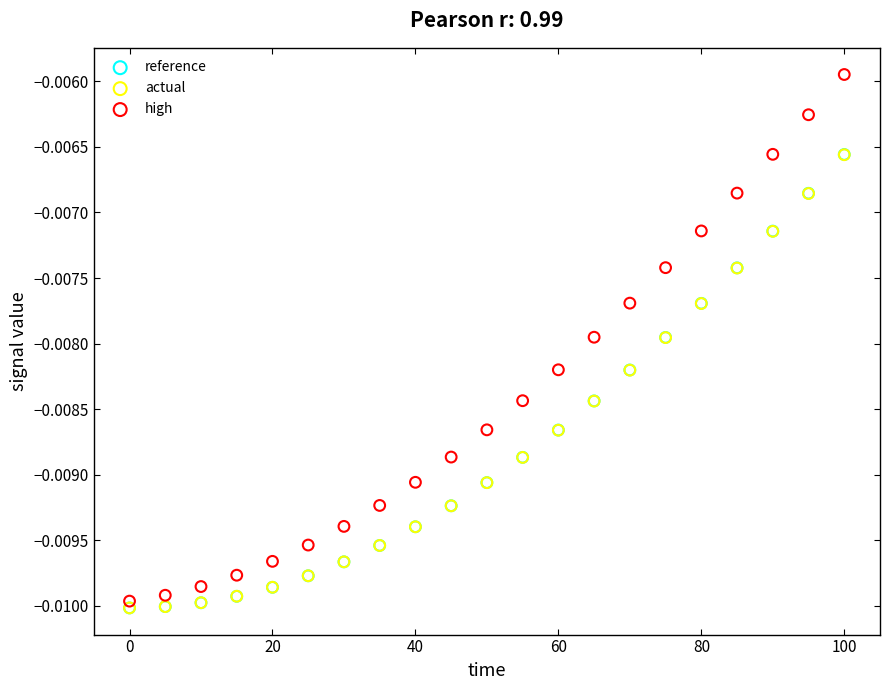

Which series reaches the maximum Y coordinate?

high